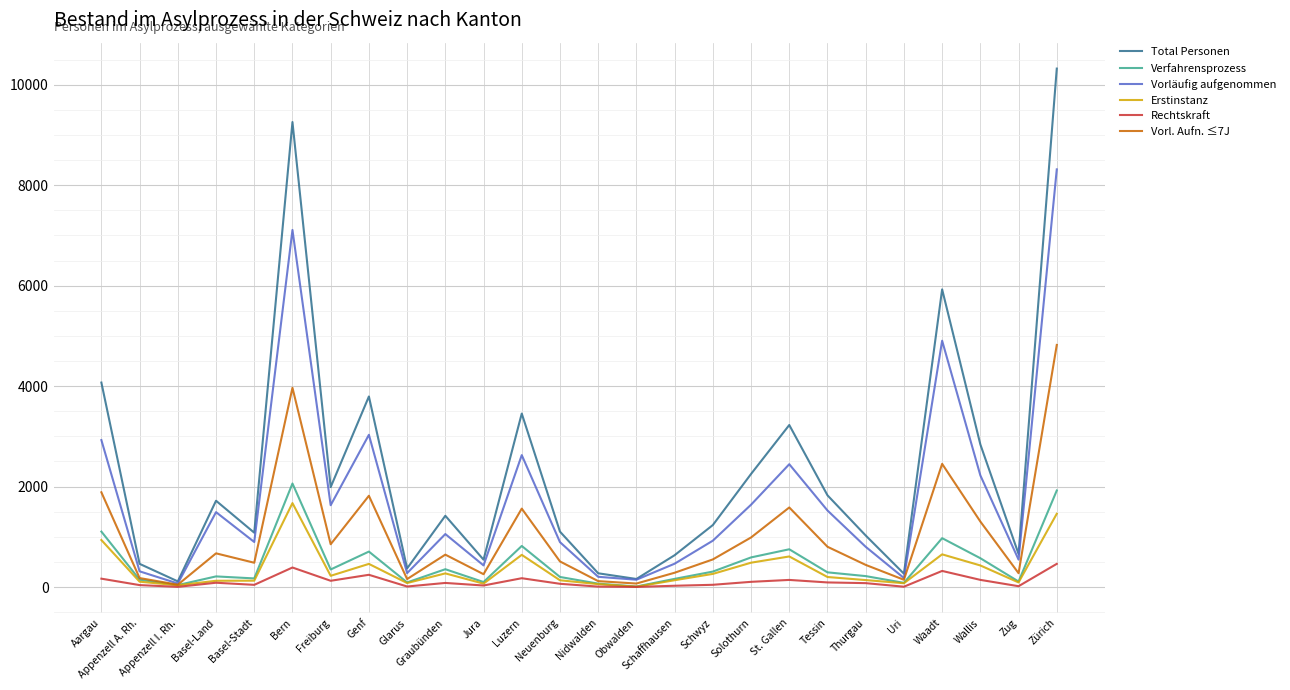

True or false: Rechtskraft has more than 2 interior local peaks.

True